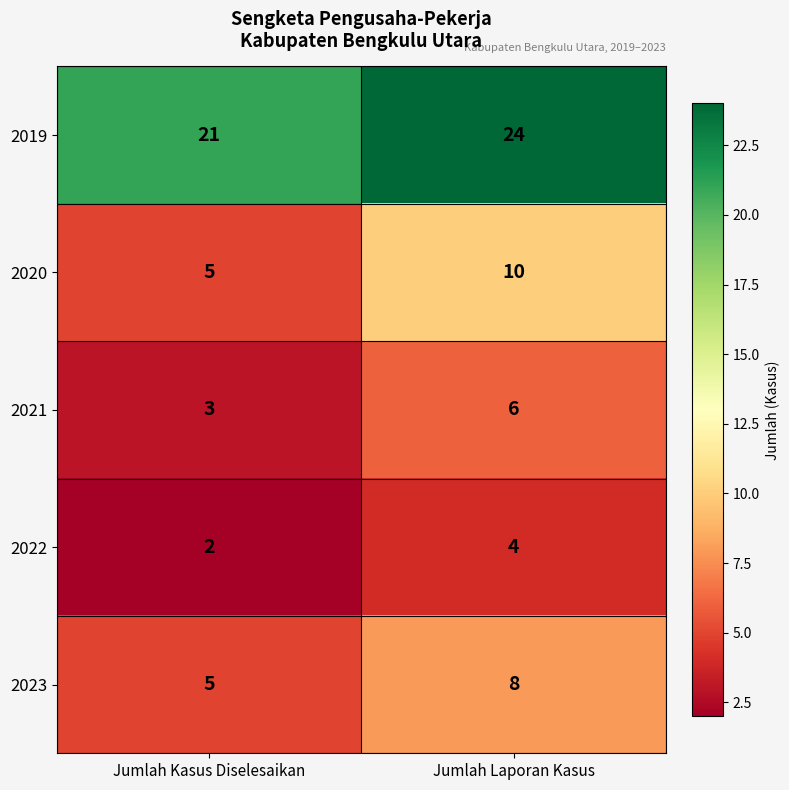

Reading right to left, list all the values displayed in this chart.

2019: Jumlah Laporan Kasus=24	Jumlah Kasus Diselesaikan=21
2020: Jumlah Laporan Kasus=10	Jumlah Kasus Diselesaikan=5
2021: Jumlah Laporan Kasus=6	Jumlah Kasus Diselesaikan=3
2022: Jumlah Laporan Kasus=4	Jumlah Kasus Diselesaikan=2
2023: Jumlah Laporan Kasus=8	Jumlah Kasus Diselesaikan=5